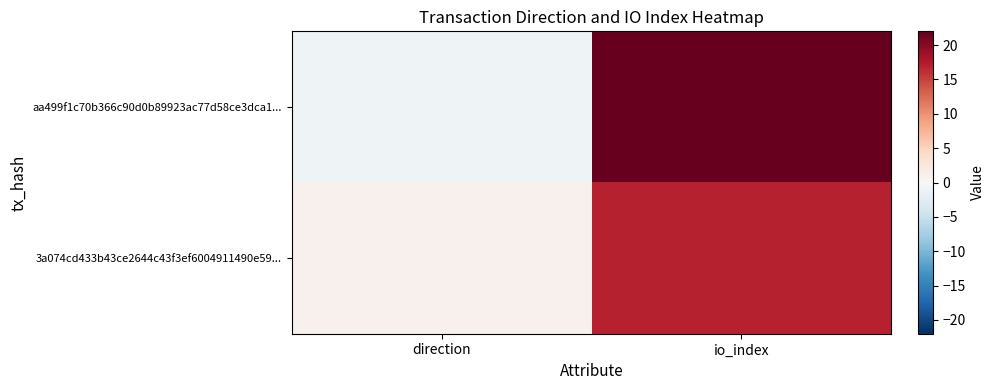

Which series has the largest total across all categories?

aa499f1c70b366c90d0b89923ac77d58ce3dca1...